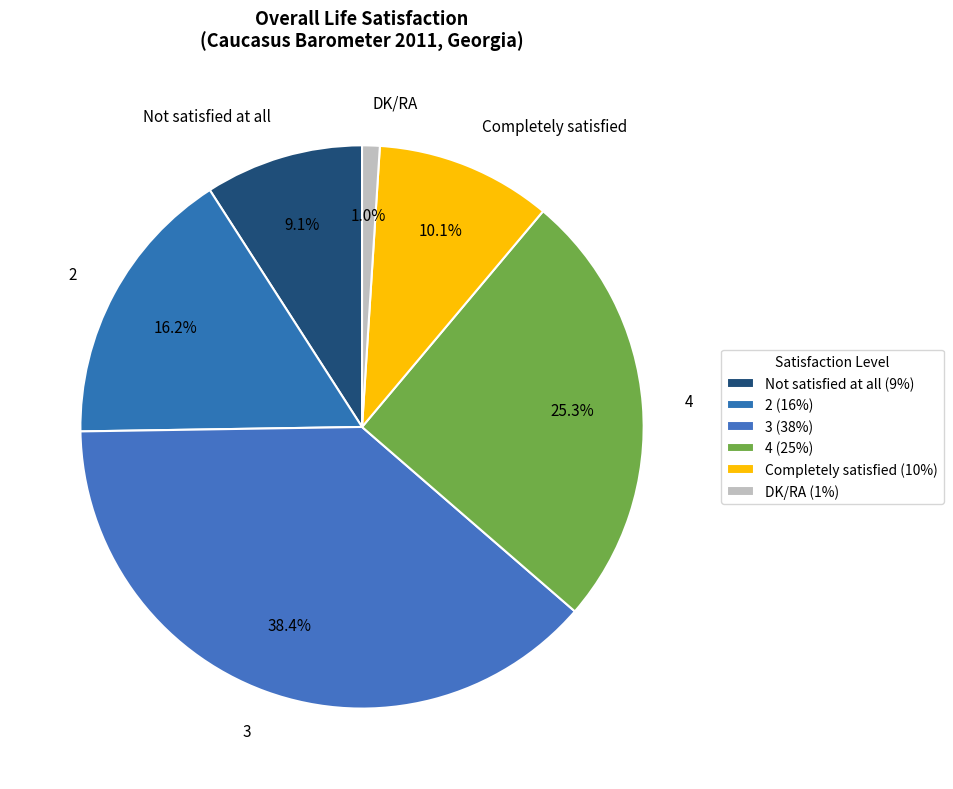

Which slice is the smallest?

DK/RA